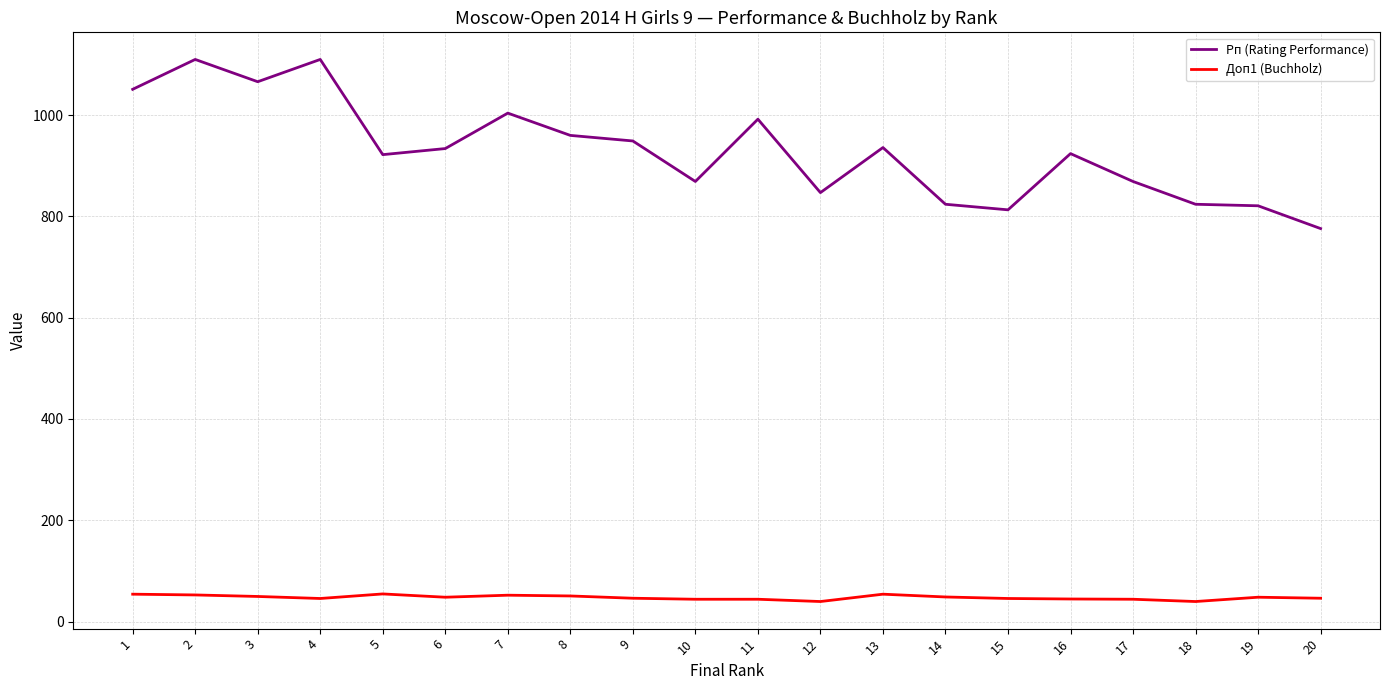

True or false: Рп (Rating Performance) has a value of 847.0 at 12.

True